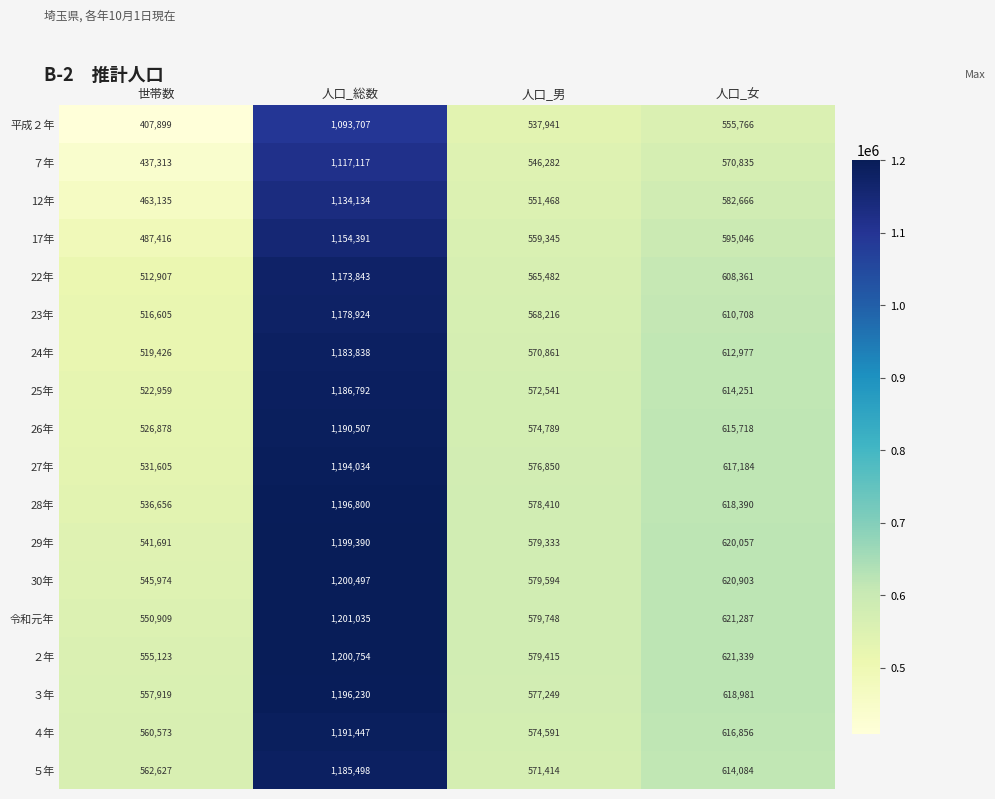

True or false: 27年 has a value of 1194034 at 人口_総数.

True